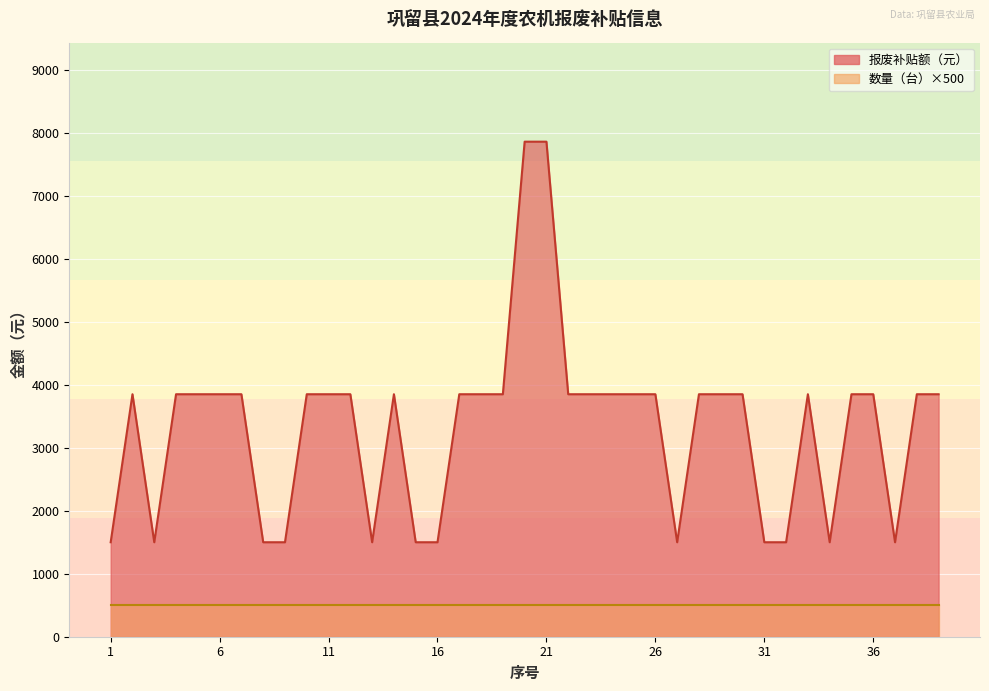

What is the change in value from 5 to 8?

-2350